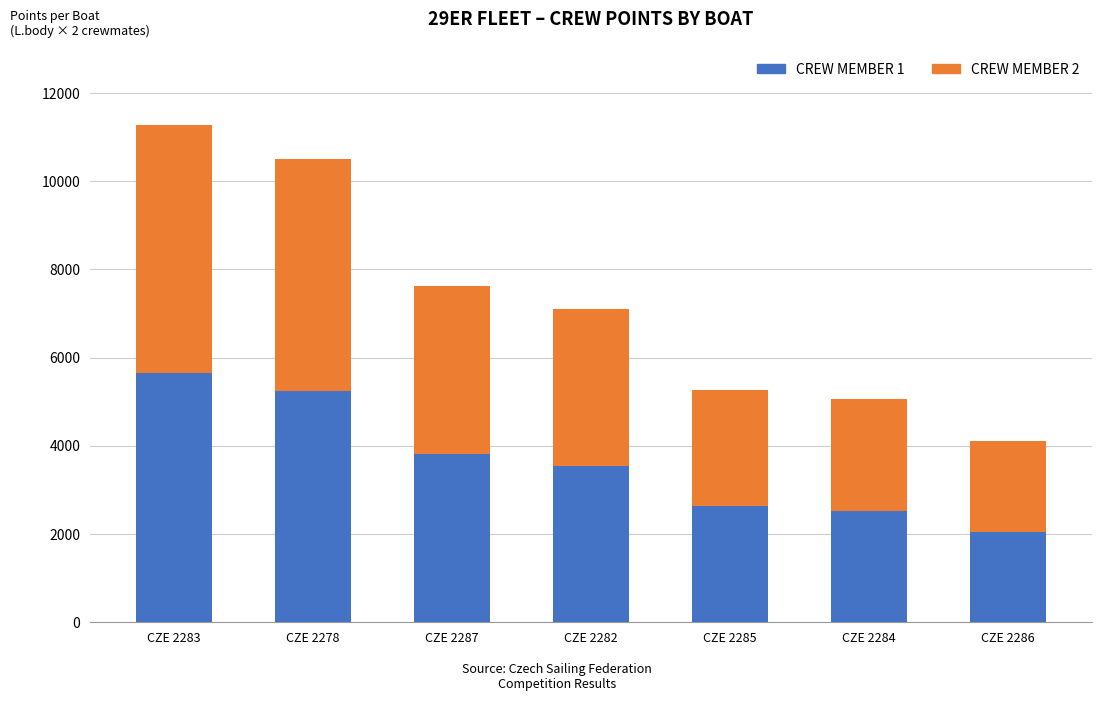

What is the total value across all series at CZE 2283?

11282